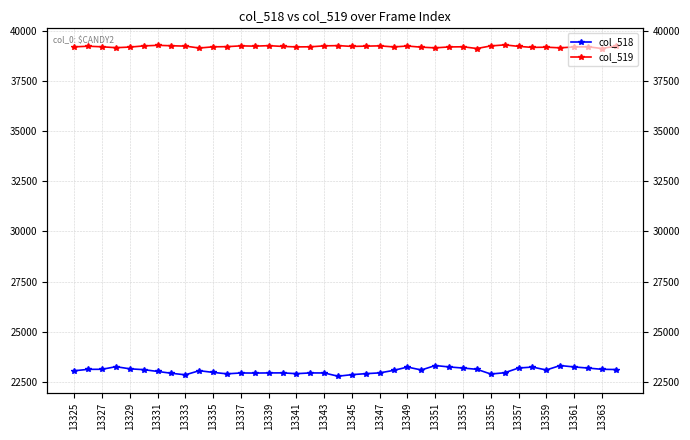

What is the difference between the maximum and minimum values in the col_518 series?

533